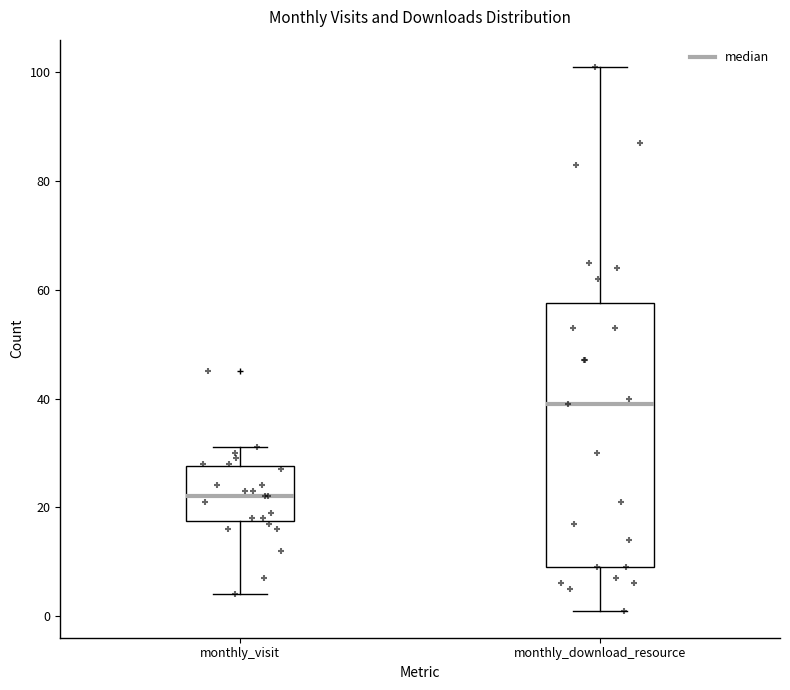

Reading left to right, read every box against the y-axis: the position of its median line, the range the box covers, and the ends of its whiskers. The values are not printed on the chart, so give them approximately, as read against the axis.

monthly_visit: median 22, box 18 to 28, whiskers 4 to 32
monthly_download_resource: median 40, box 10 to 58, whiskers 2 to 102